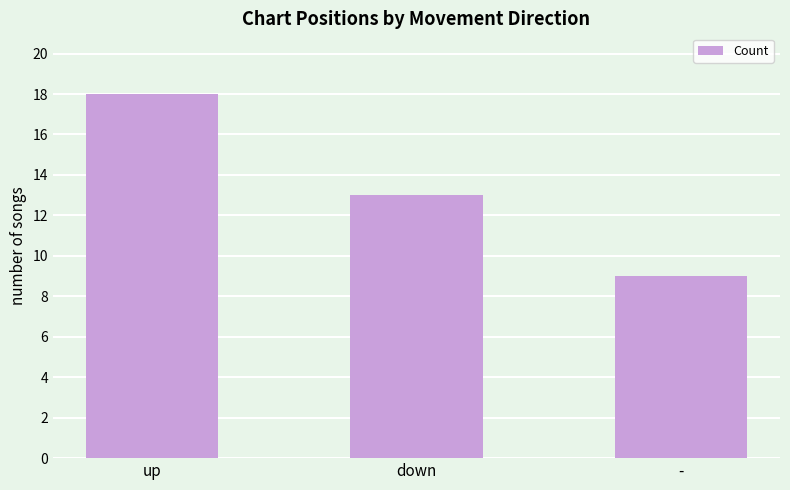

Reading left to right, transcribe all the data shown in this chart.

up=18	down=13	-=9